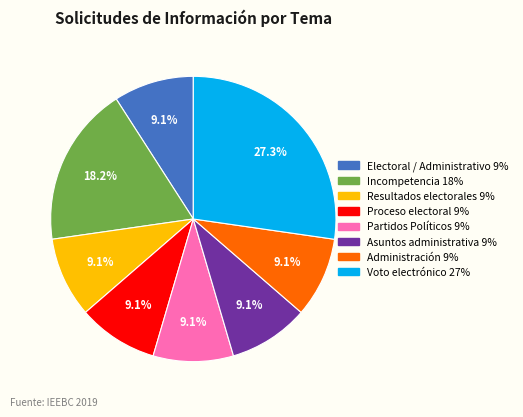

True or false: Electoral / Administrativo accounts for 9% of the total.

True